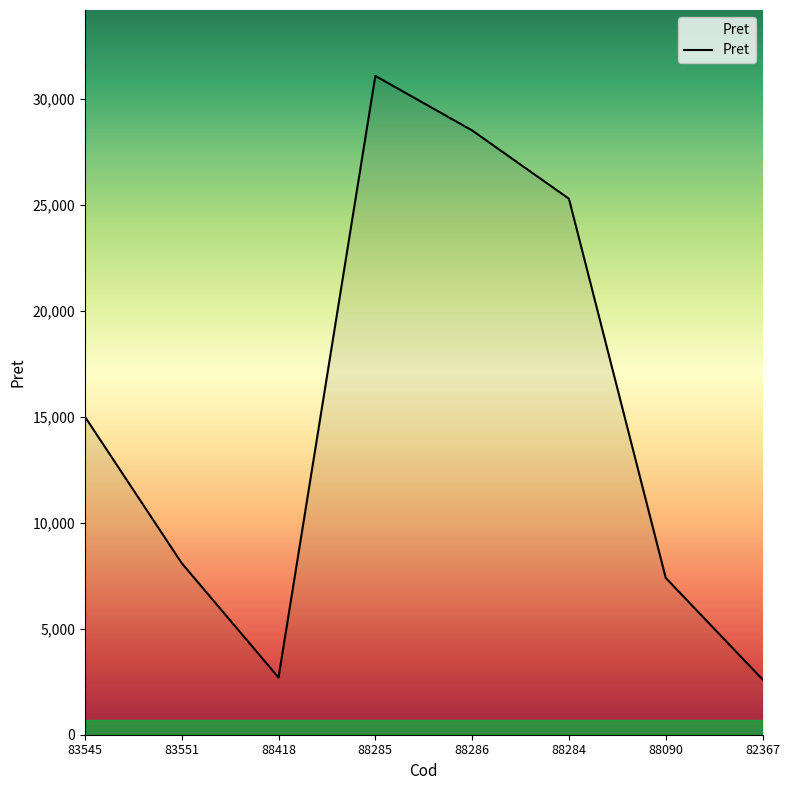

True or false: the data has more than 0 interior local peaks.

True